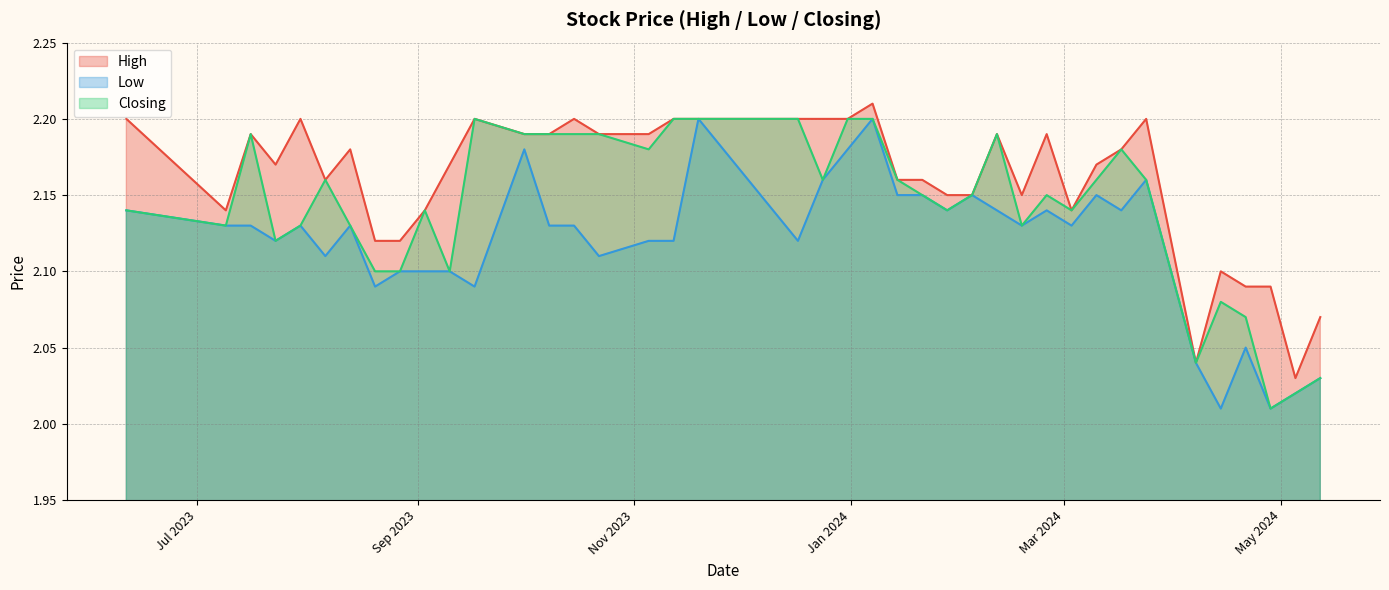

At which label does Closing reach its peak?

07/01/2024